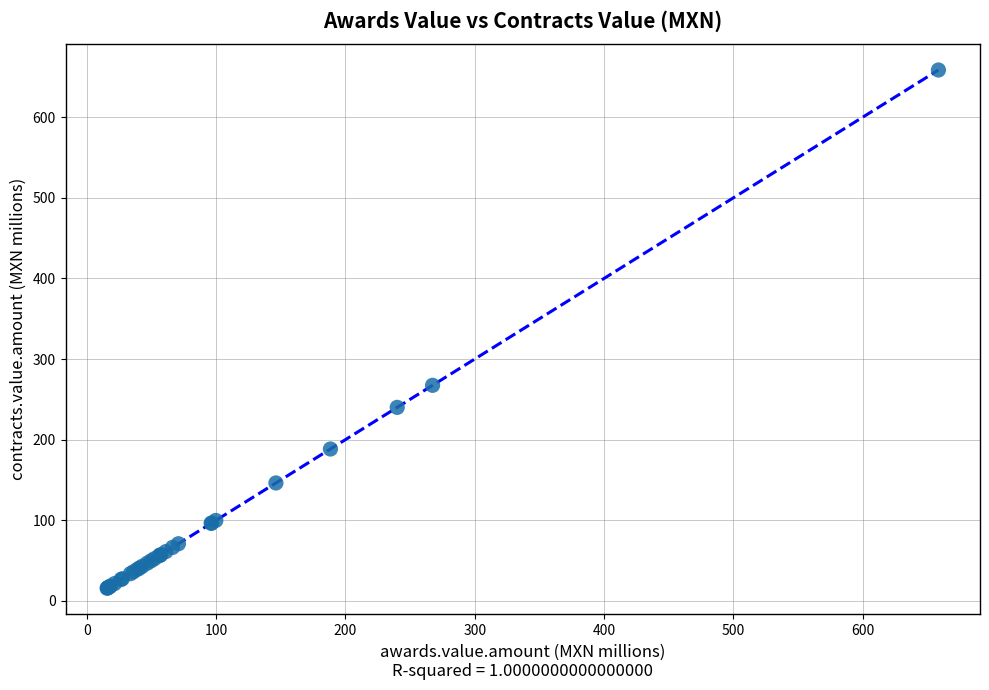

What Y value in the scatter plot is closest to 337?

267.4